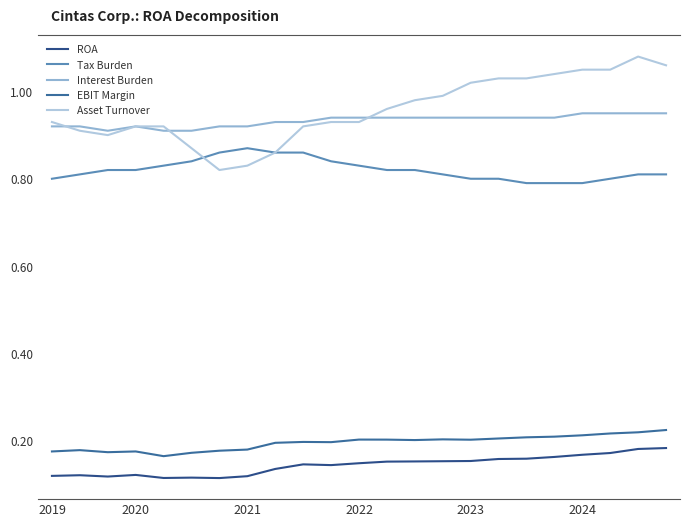

Does the chart have visible grid lines?

No